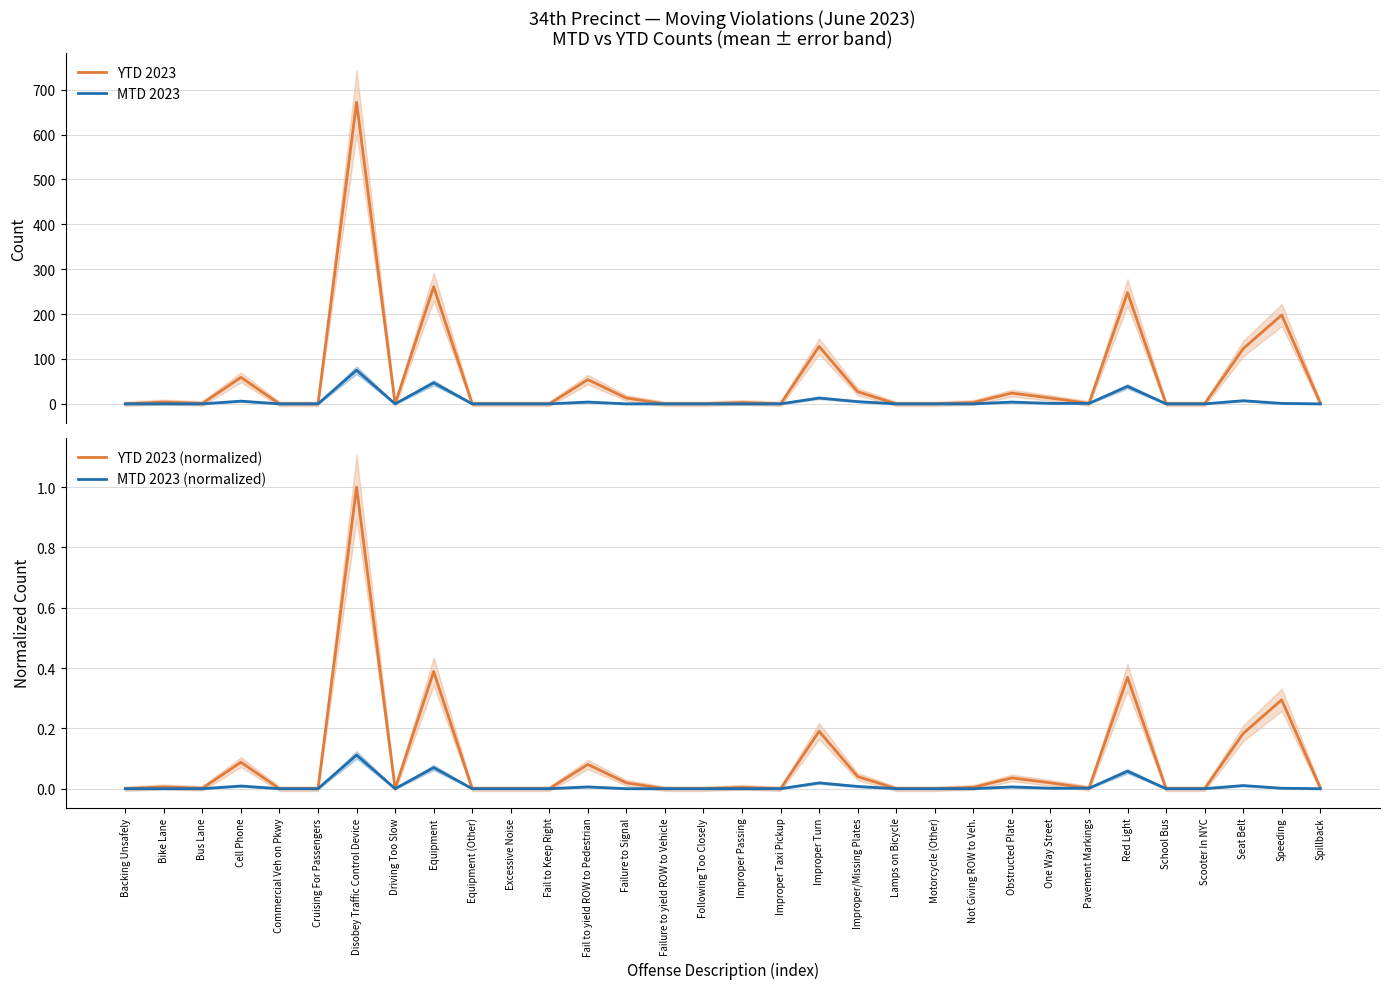

How many data points does each series have?

32